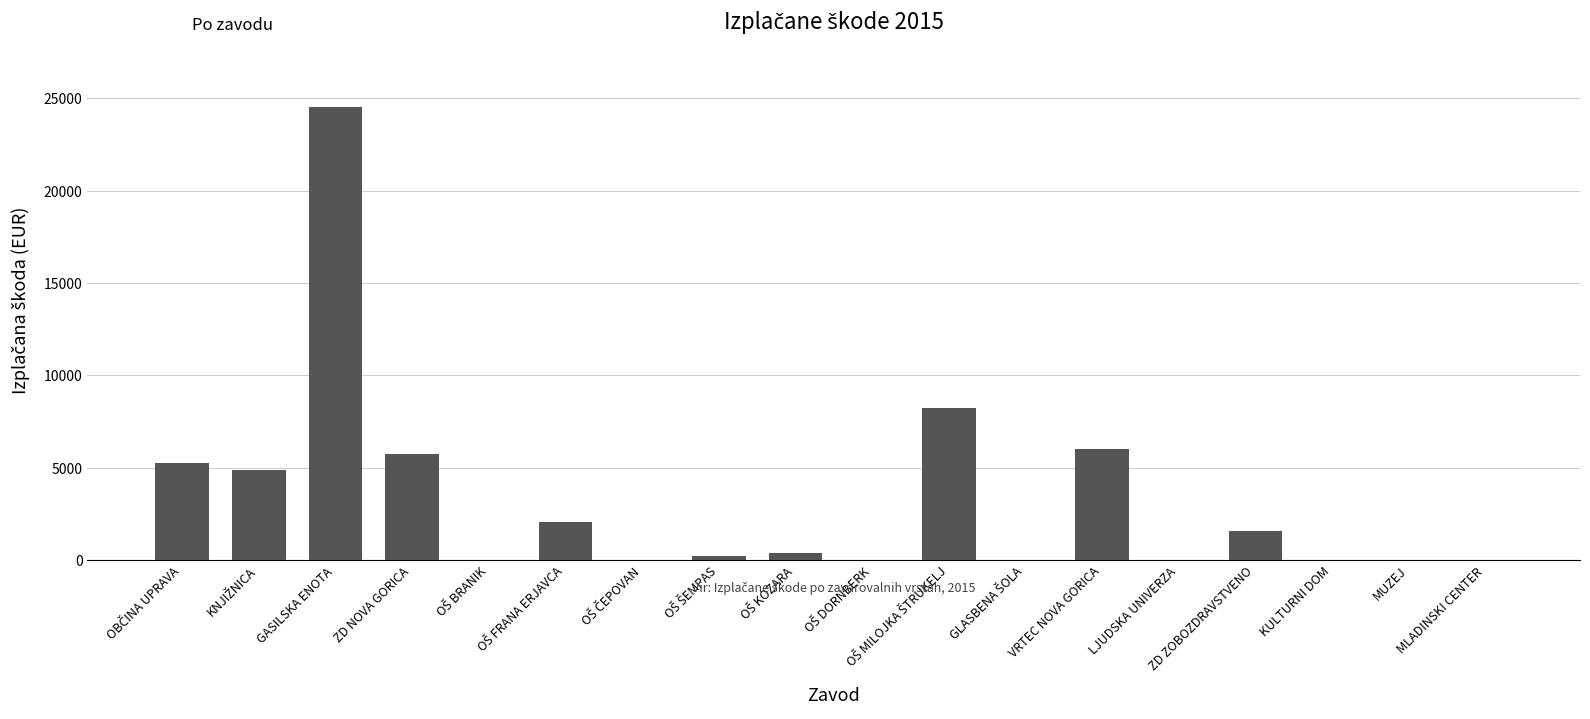

Which label corresponds to the largest value in the chart?

GASILSKA ENOTA